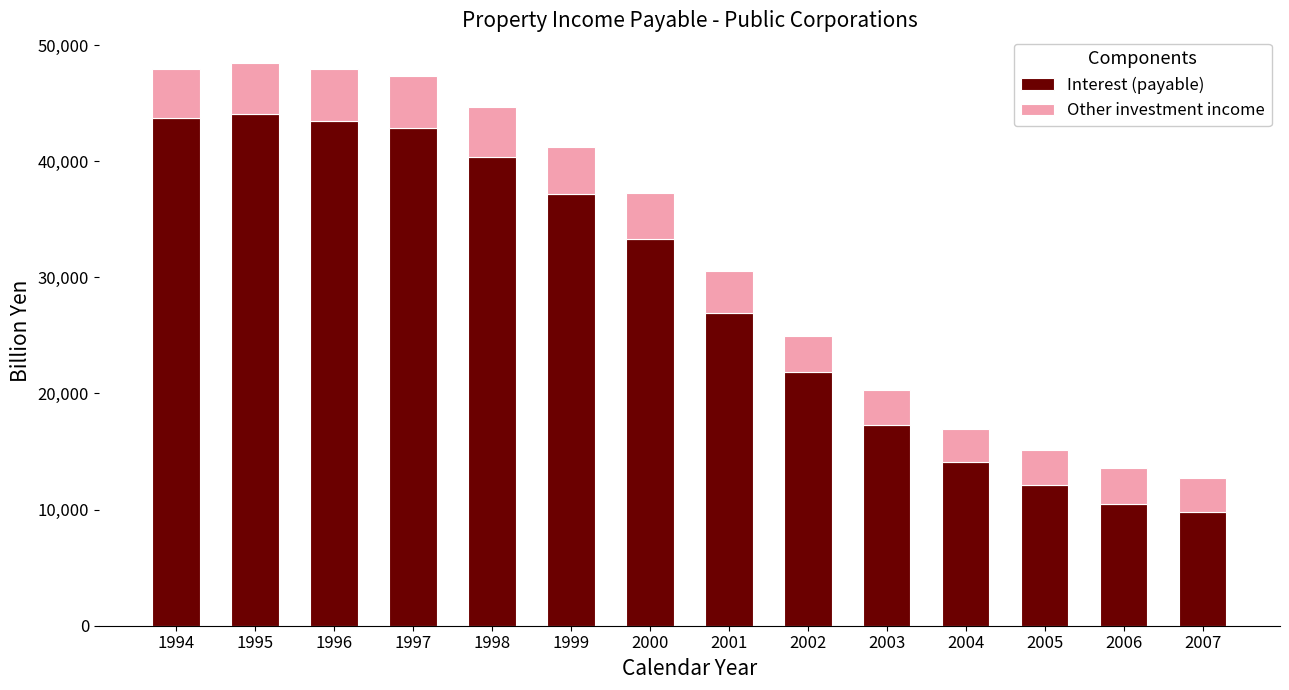

What is the difference between the maximum and second lowest values in the Interest (payable) series?

33544.8